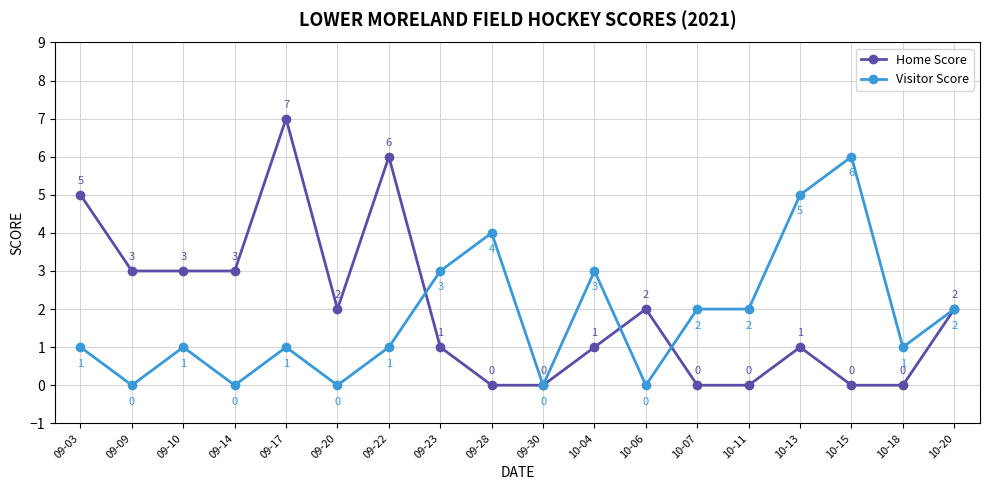

Reading right to left, transcribe all the data shown in this chart.

Home Score: 2	0	0	1	0	0	2	1	0	0	1	6	2	7	3	3	3	5
Visitor Score: 2	1	6	5	2	2	0	3	0	4	3	1	0	1	0	1	0	1